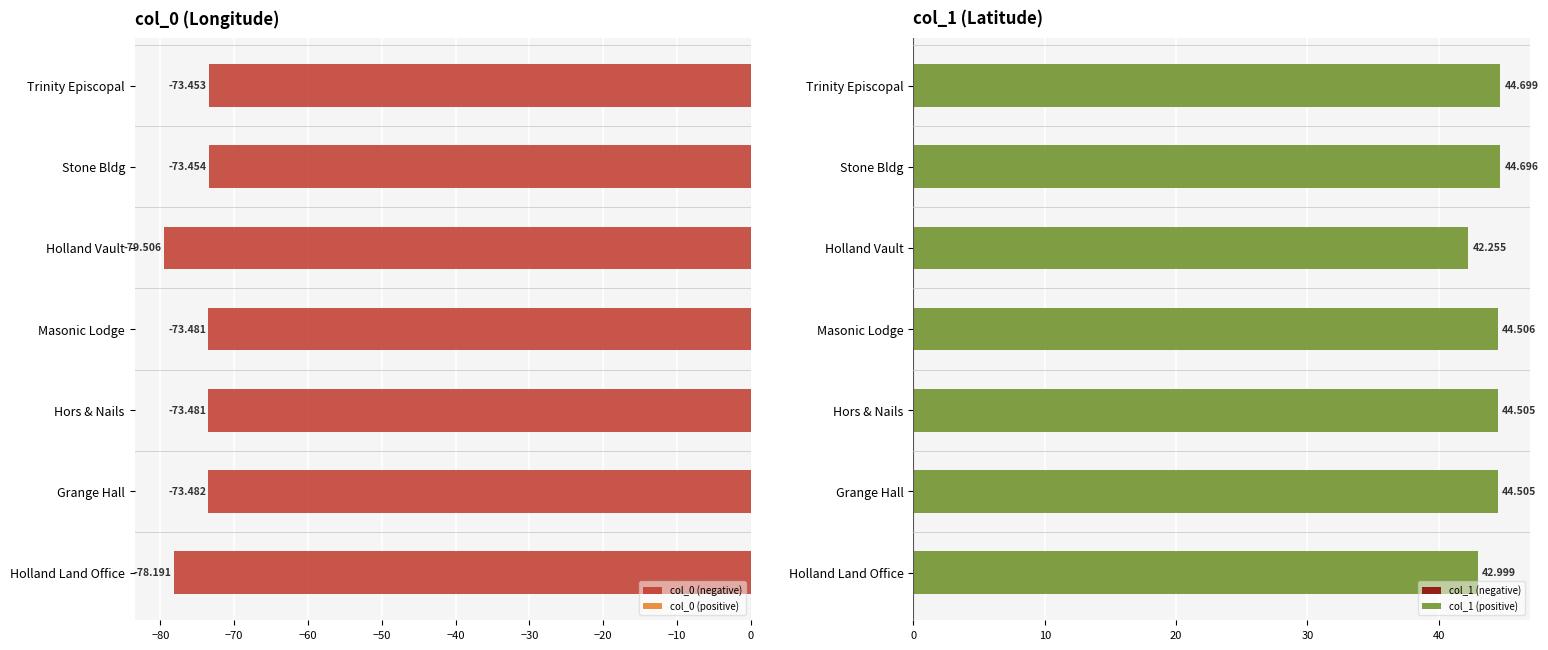

Does the chart contain stacked bars?

No